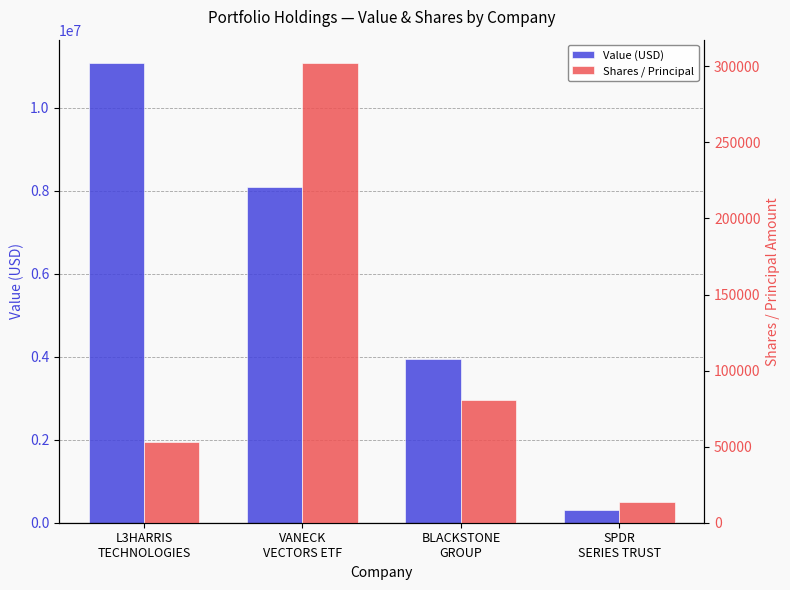

What is the difference between the maximum and minimum values in the Shares / Principal series?

288726